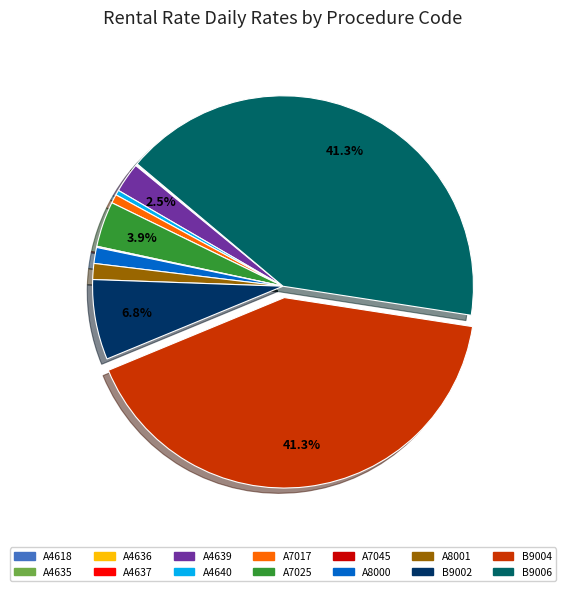

Between A4639 and A7017, which is larger?

A4639